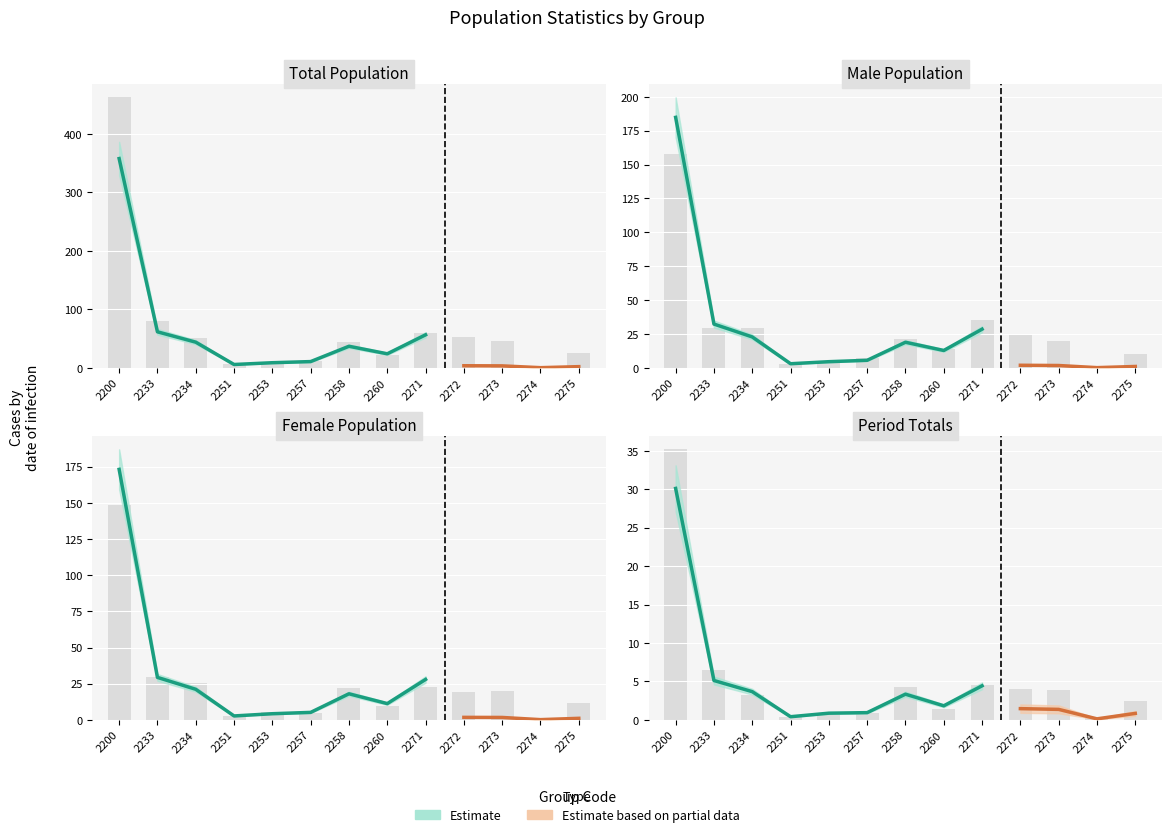

The value of Total at 2253 is 16.2. True or false?

False